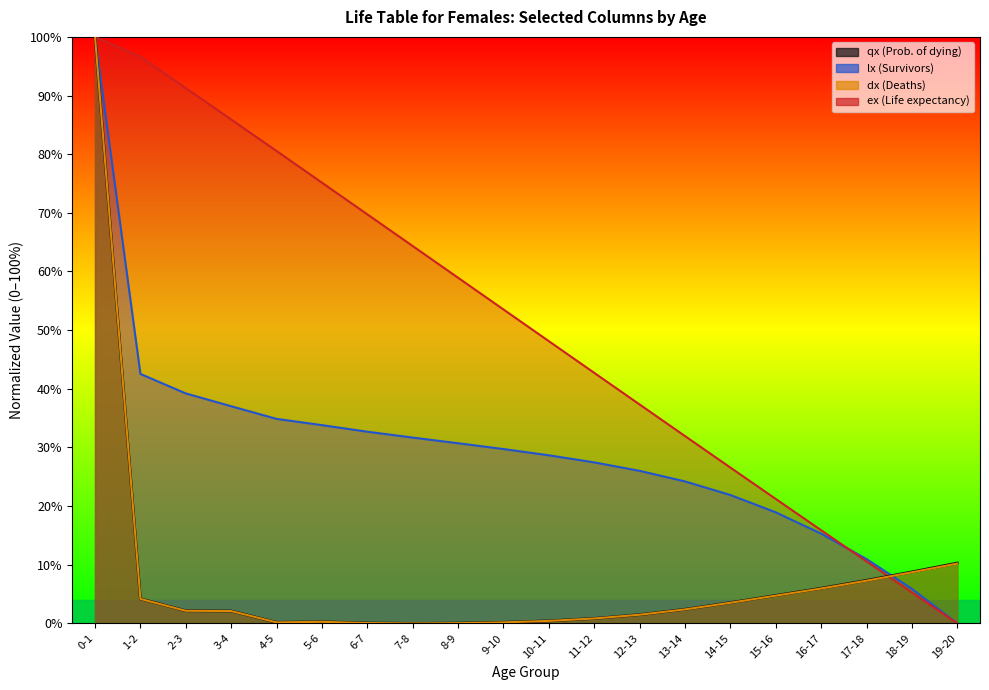

How many values in the dx (Deaths) series exceed 0?

19